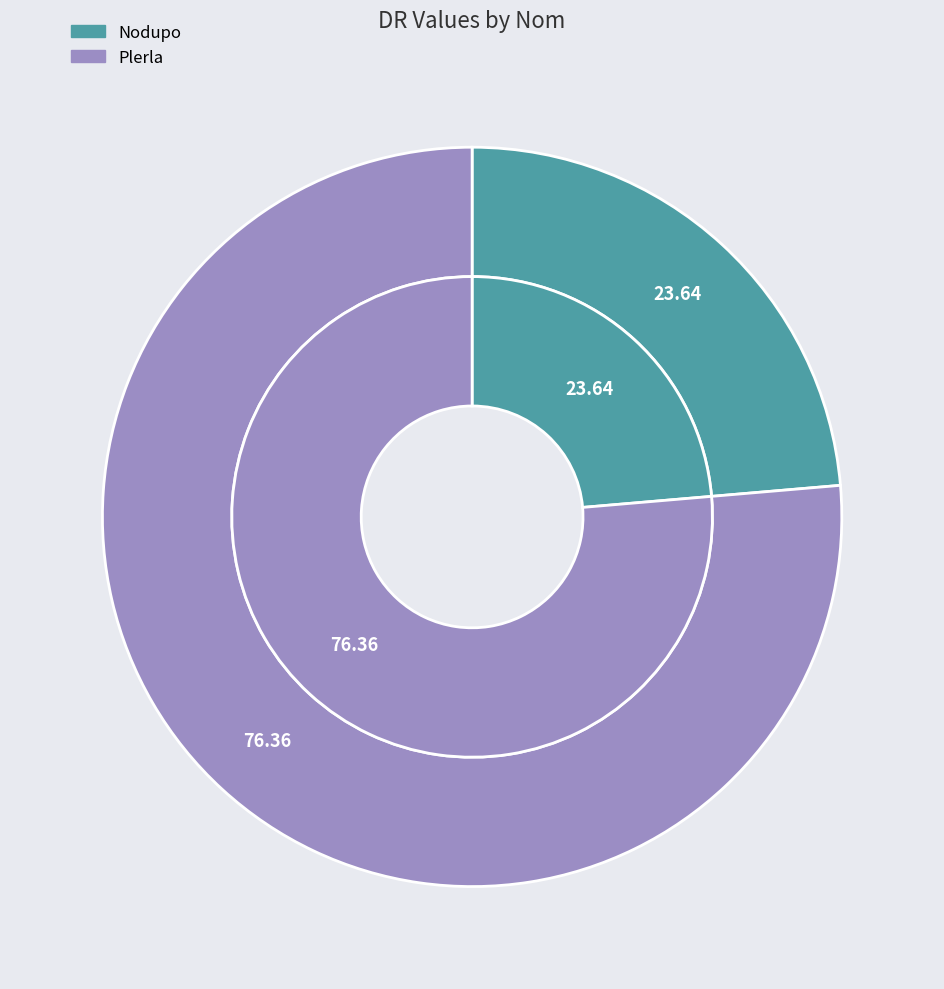

True or false: Nodupo accounts for 24% of the total.

True